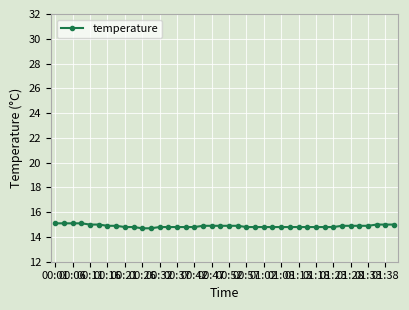

What is the difference between the maximum and minimum values?

0.4